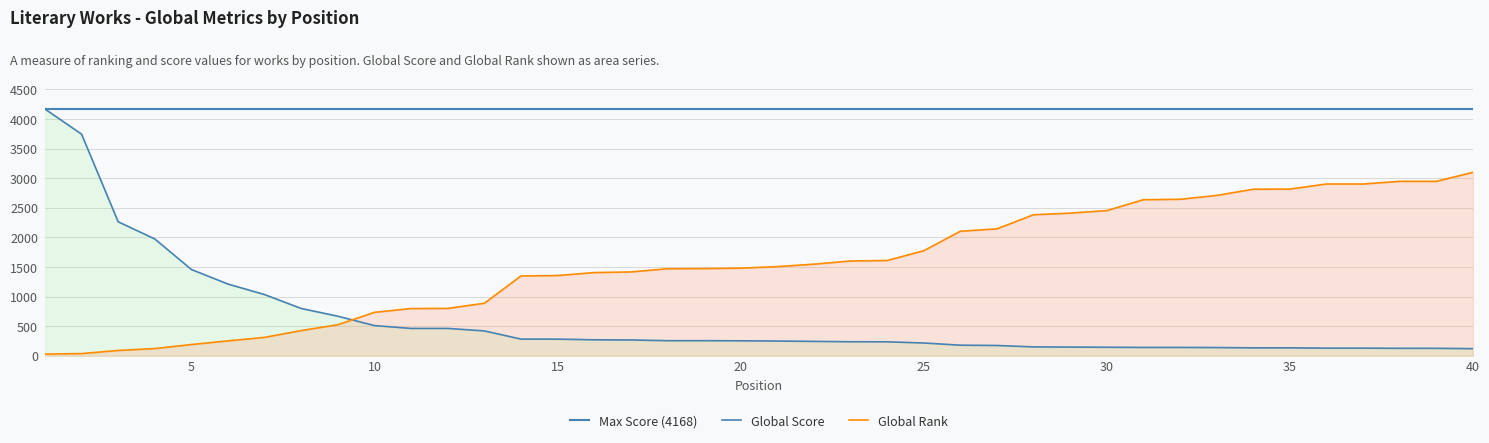

What is the maximum value shown in the chart?

4168